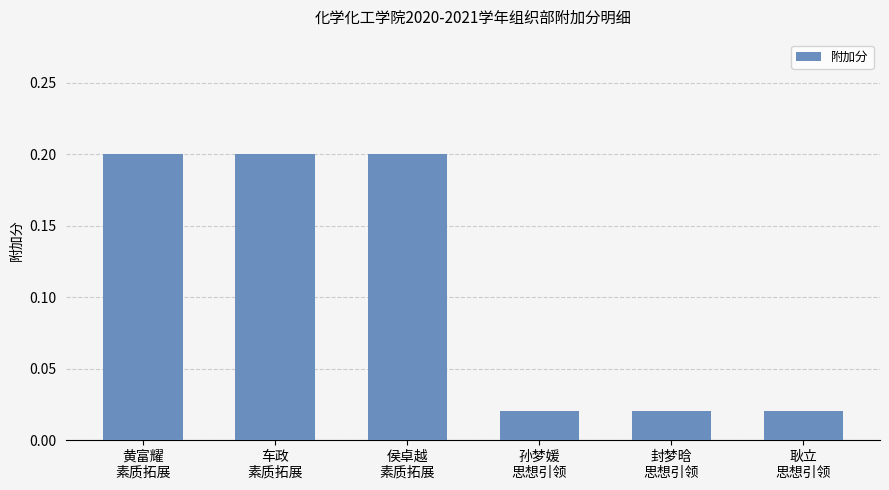

What value does the data have at 车政
素质拓展?

0.2